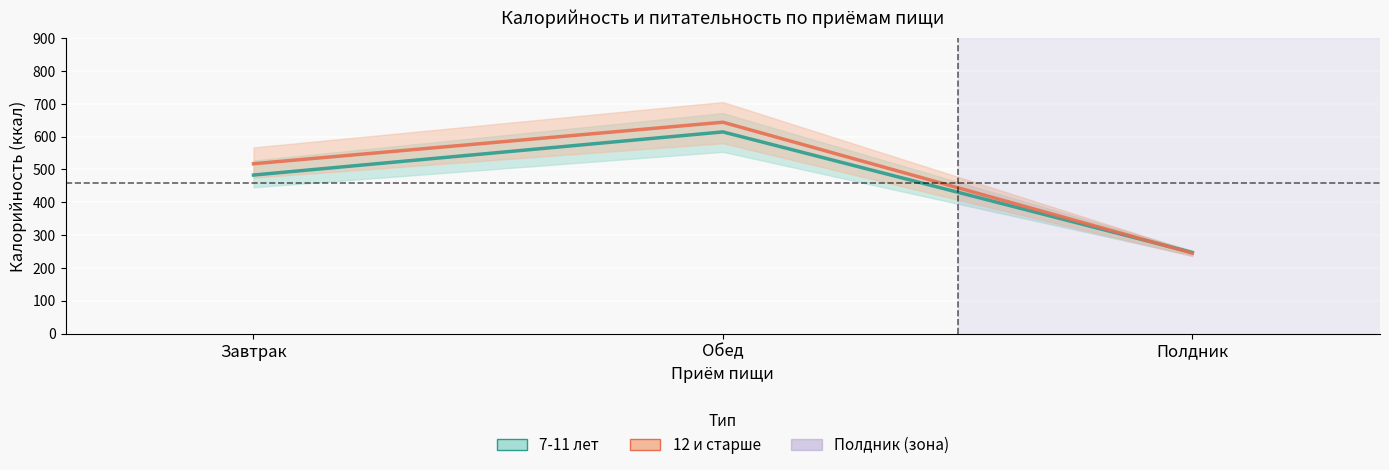

Reading left to right, what are all the values shown in this chart?

7-11 лет (ккал): 482.8	614.2	247.0
12 и старше (ккал): 517.2	643.7	245.0